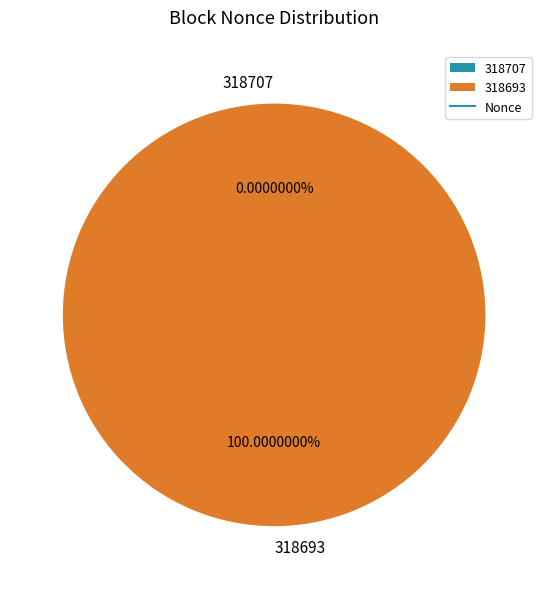

Which slice is the smallest?

318707